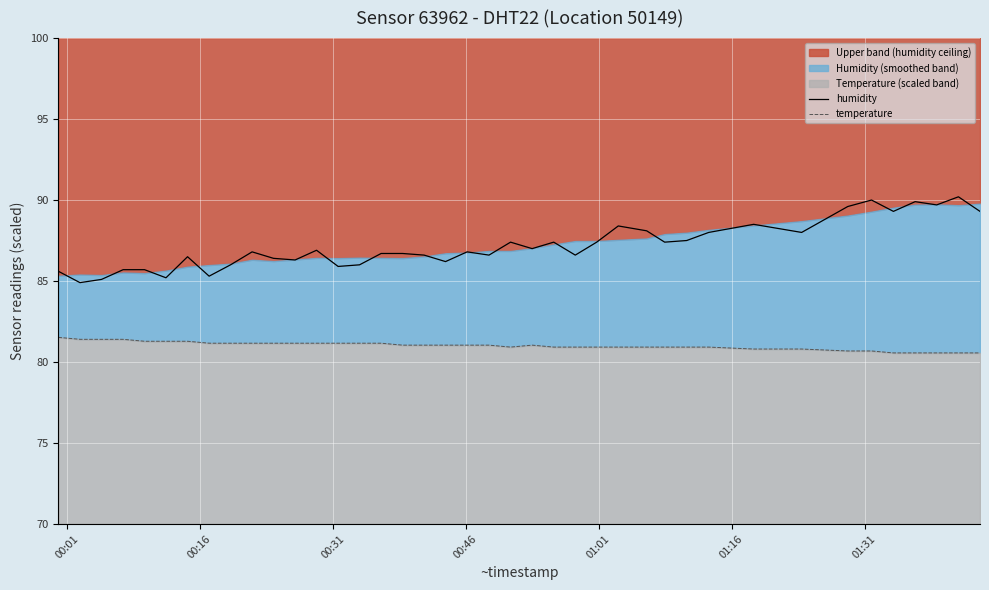

How many lines are shown in the chart?

2